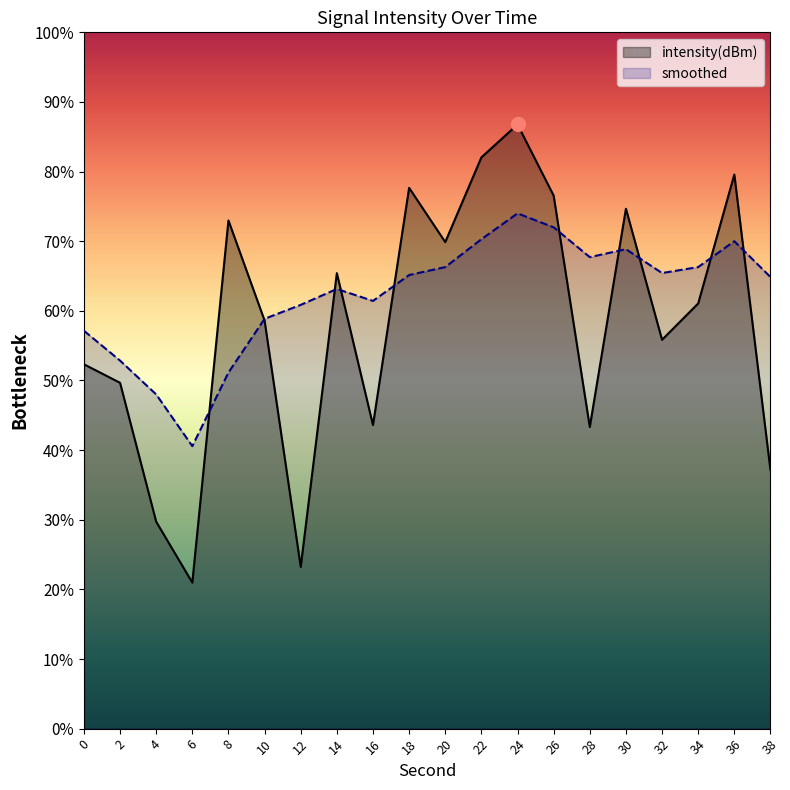

Reading left to right, extract all data points from this chart.

intensity(dBm): 0=-131.7	2=-132.6	4=-139.6	6=-142.7	8=-124.5	10=-129.5	12=-141.9	14=-127.1	16=-134.7	18=-122.8	20=-125.5	22=-121.3	24=-119.6	26=-123.2	28=-134.8	30=-123.9	32=-130.5	34=-128.6	36=-122.1	38=-137.0
smoothed: 0=-130.0	2=-131.5	4=-133.2	6=-135.8	8=-132.1	10=-129.4	12=-128.7	14=-127.9	16=-128.5	18=-127.2	20=-126.8	22=-125.4	24=-124.1	26=-124.8	28=-126.3	30=-125.9	32=-127.1	34=-126.8	36=-125.5	38=-127.3